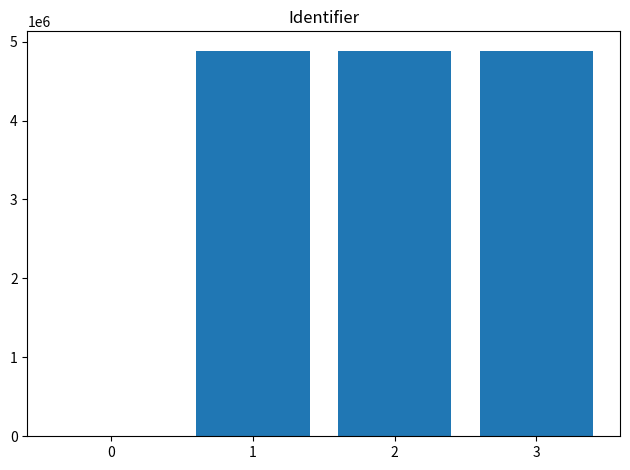

How many values are above zero?

3